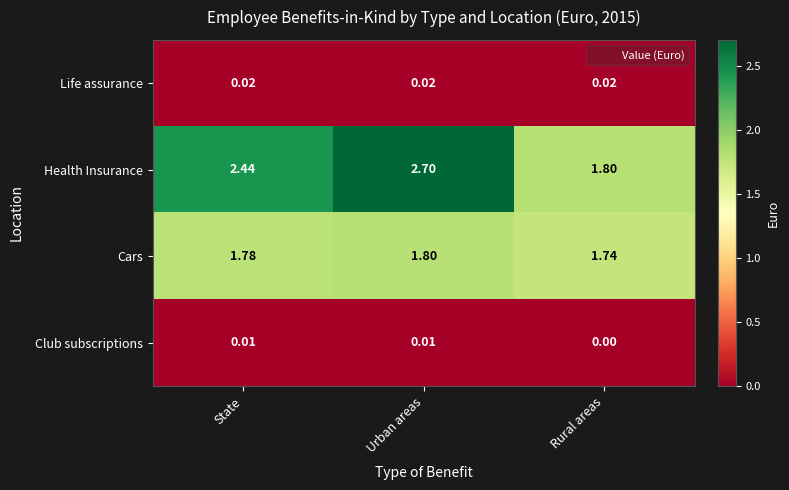

Which series changed the most between State and Rural areas?

Health Insurance